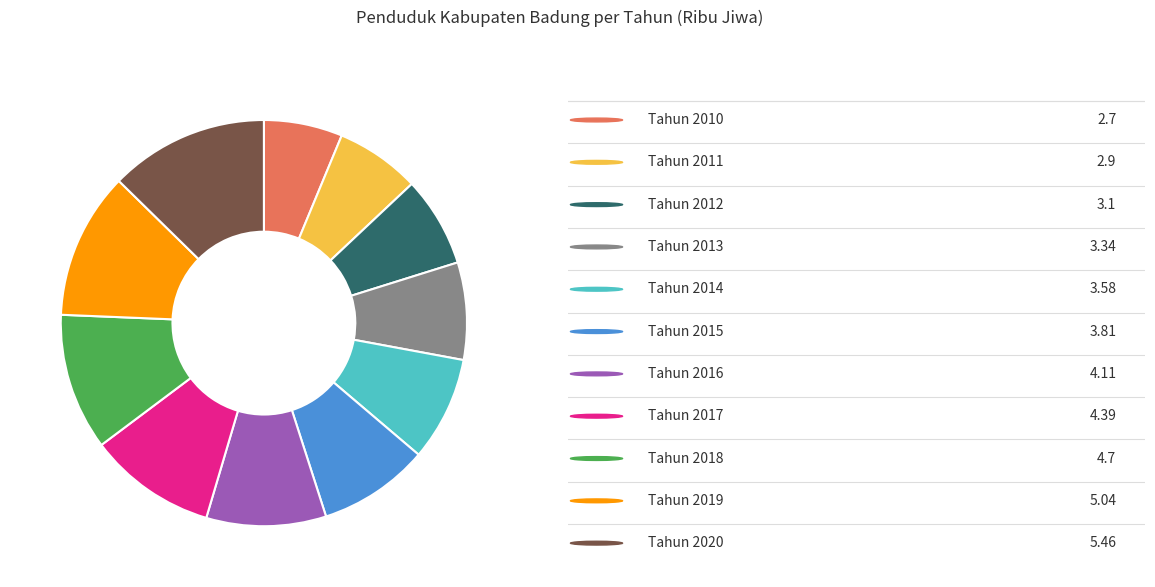

Is there any slice that represents more than half of the pie?

No